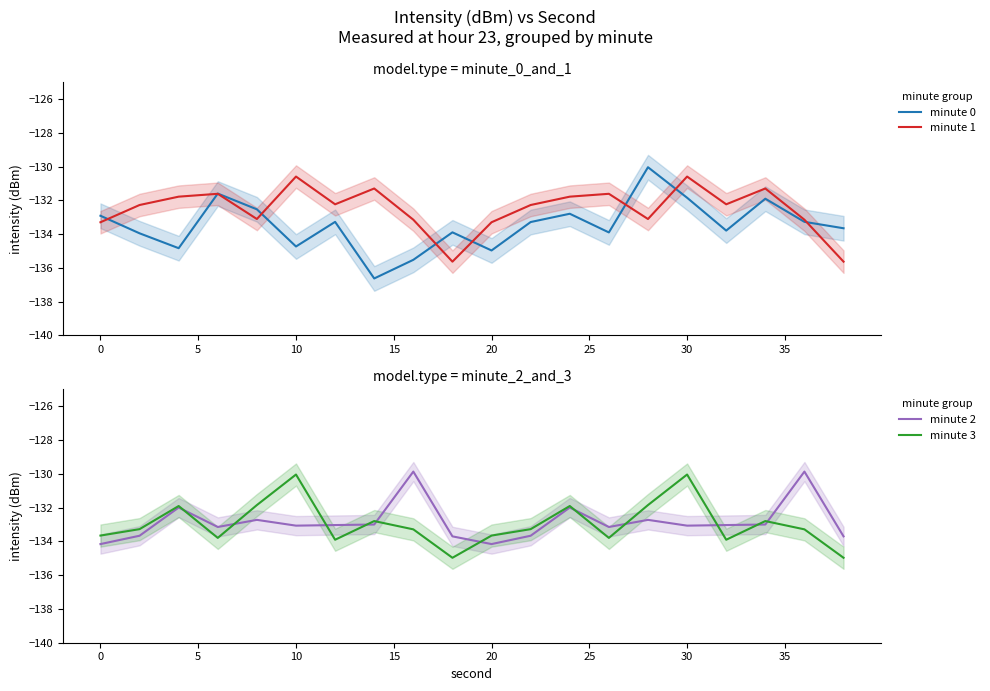

The minute 2 series shows -39.6 at 10. True or false?

False